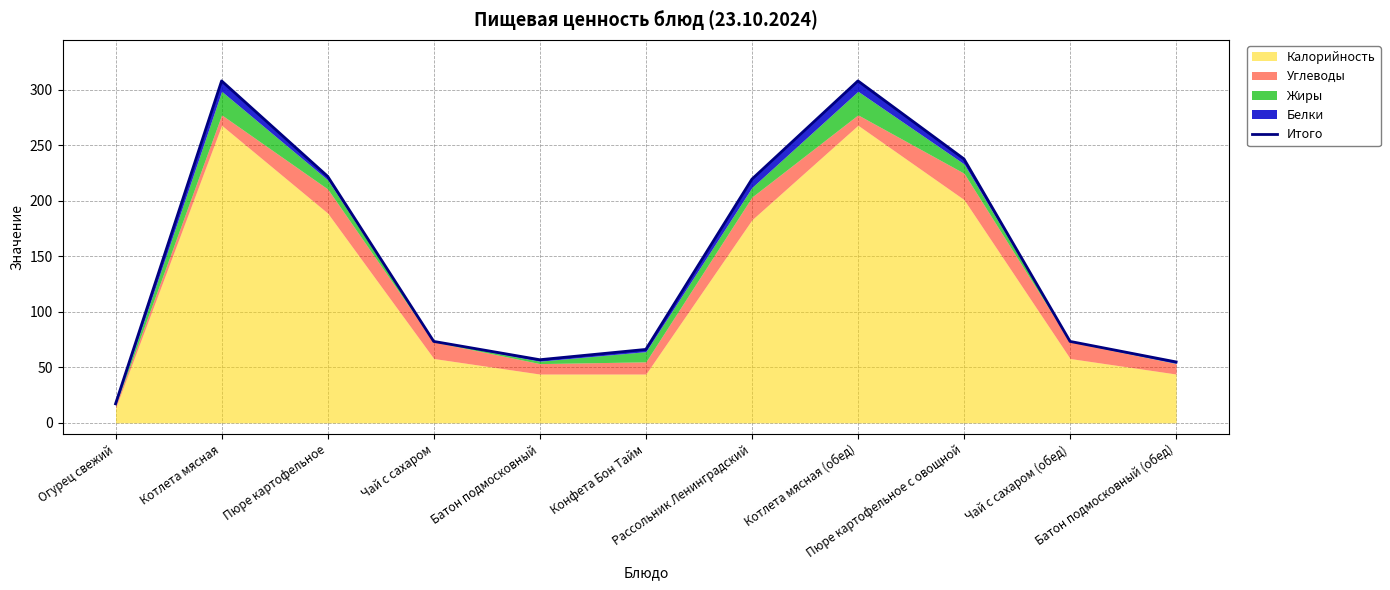

How many interior local peaks (higher than both neighbors) does the data have?

2